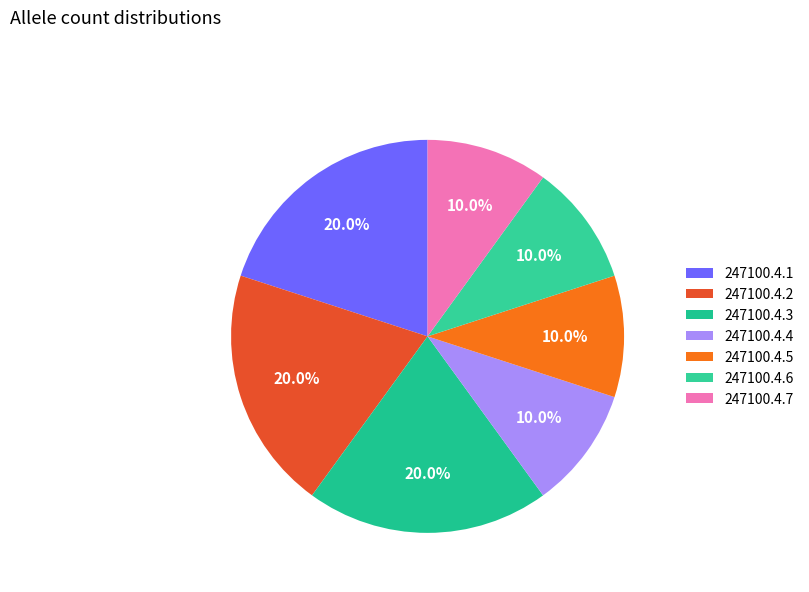

To the nearest percent, what percentage of the pie is 247100.4.5?

10%